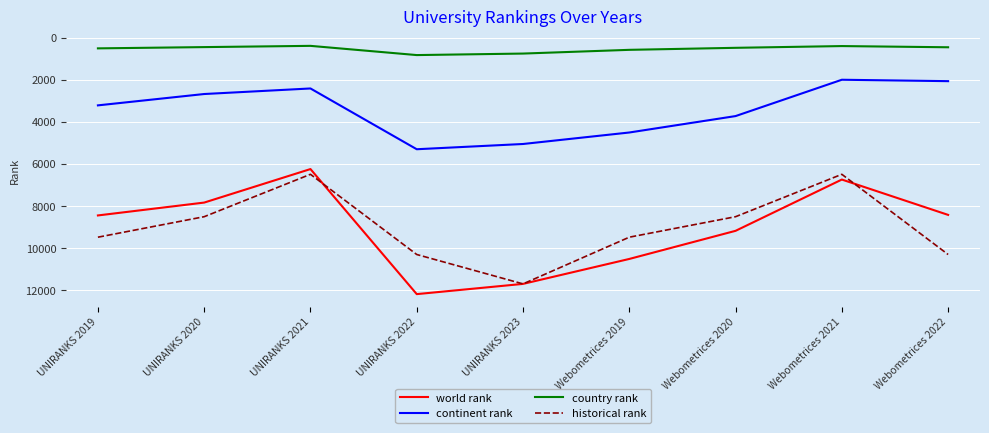

Which label corresponds to the largest value in the chart?

UNIRANKS 2022